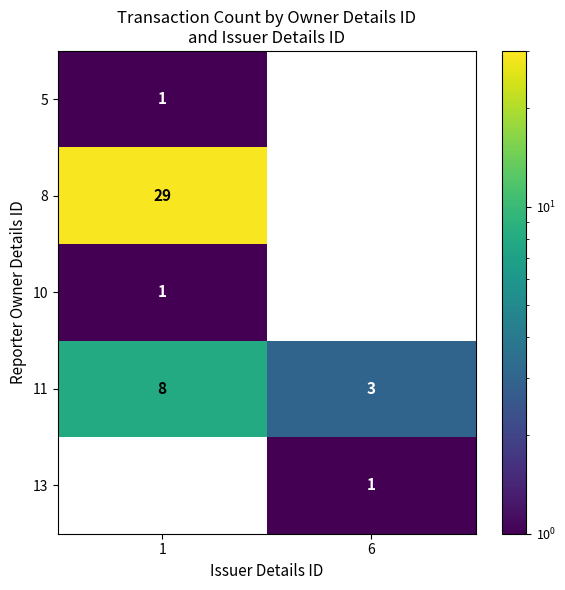

List the labels in order of 11 value, smallest first.

6, 1